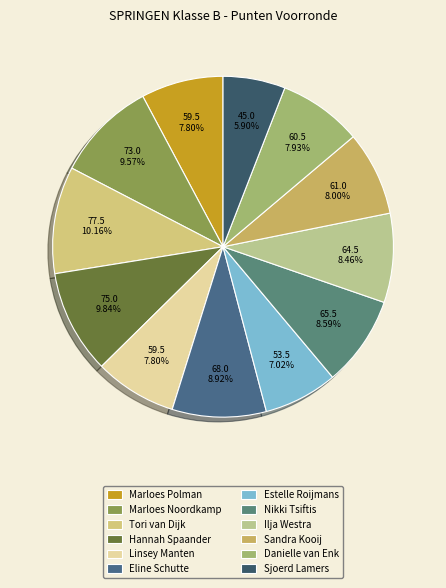

Which slice is the largest?

Tori van Dijk